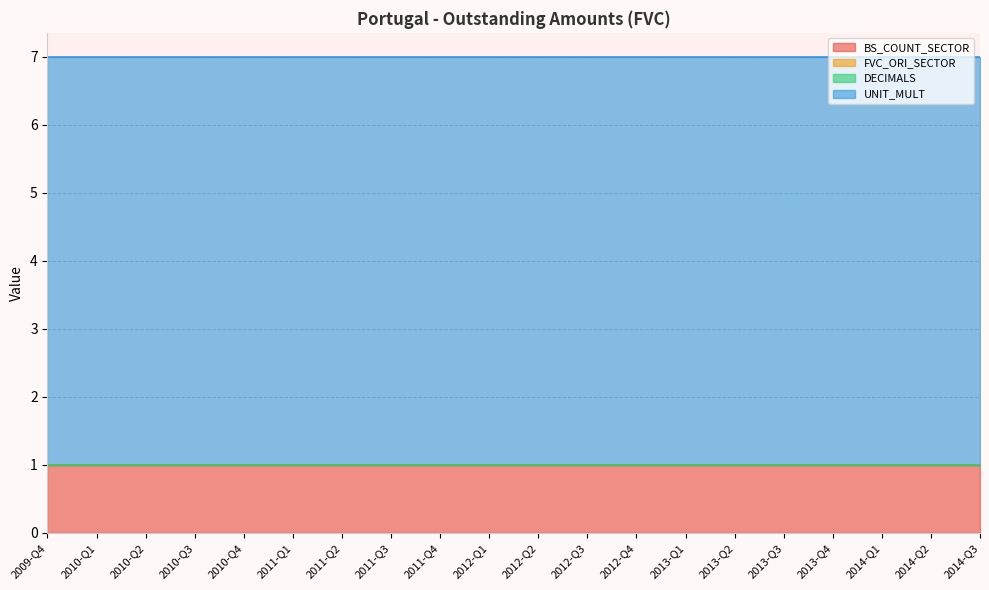

Between 2009-Q4 and 2014-Q3, which series saw the biggest shift?

BS_COUNT_SECTOR